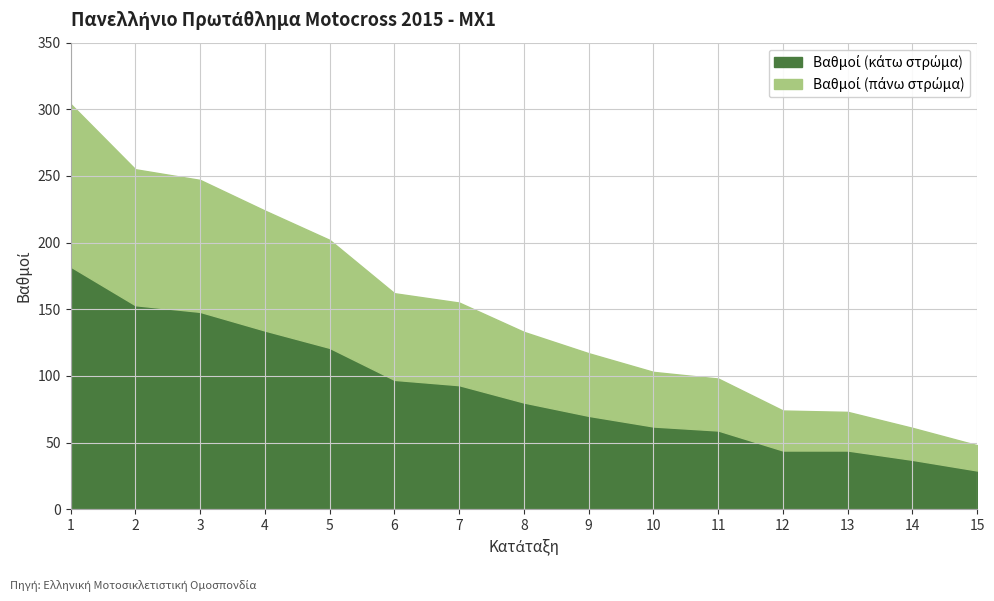

Count the number of data series in this chart.

2